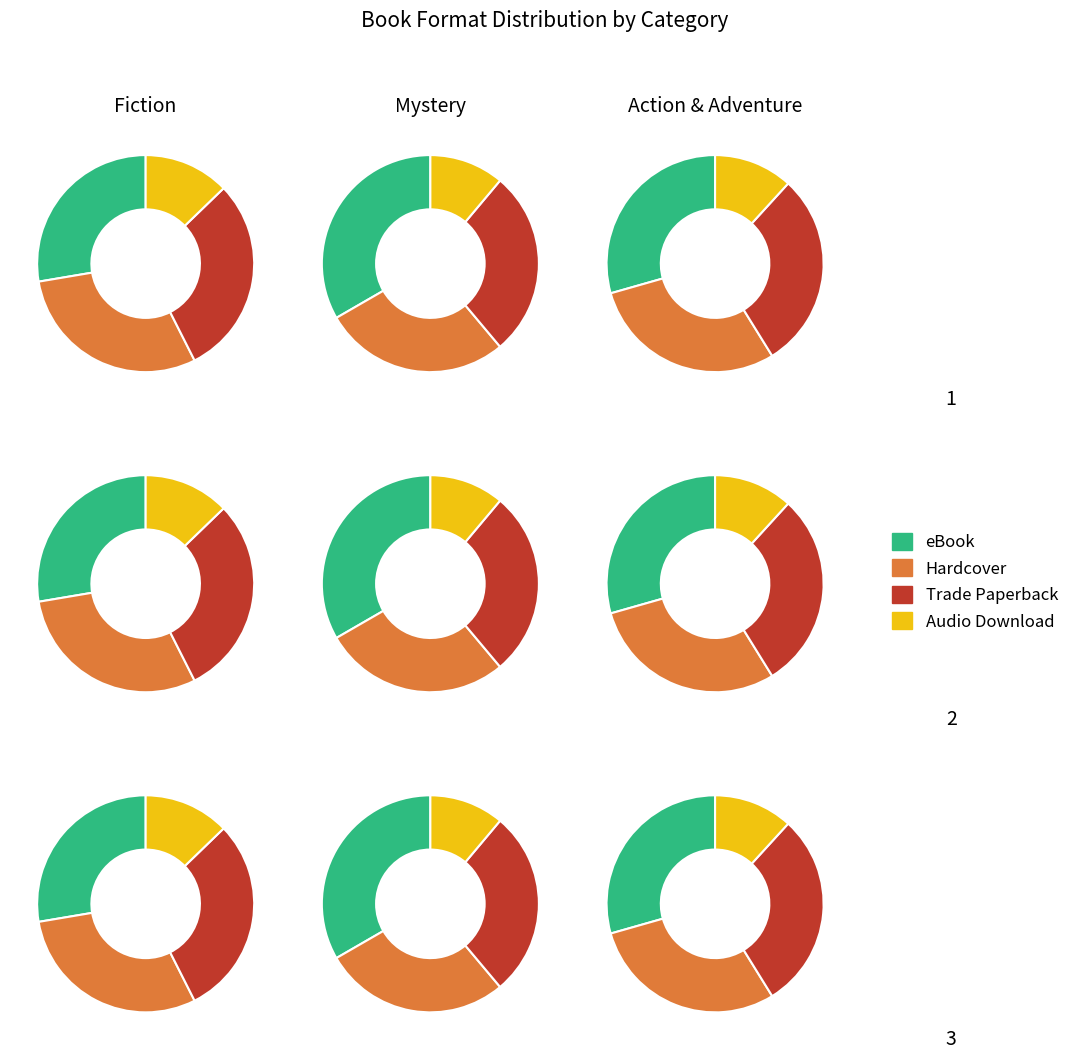

Does Audio Download represent more than half of the total?

No